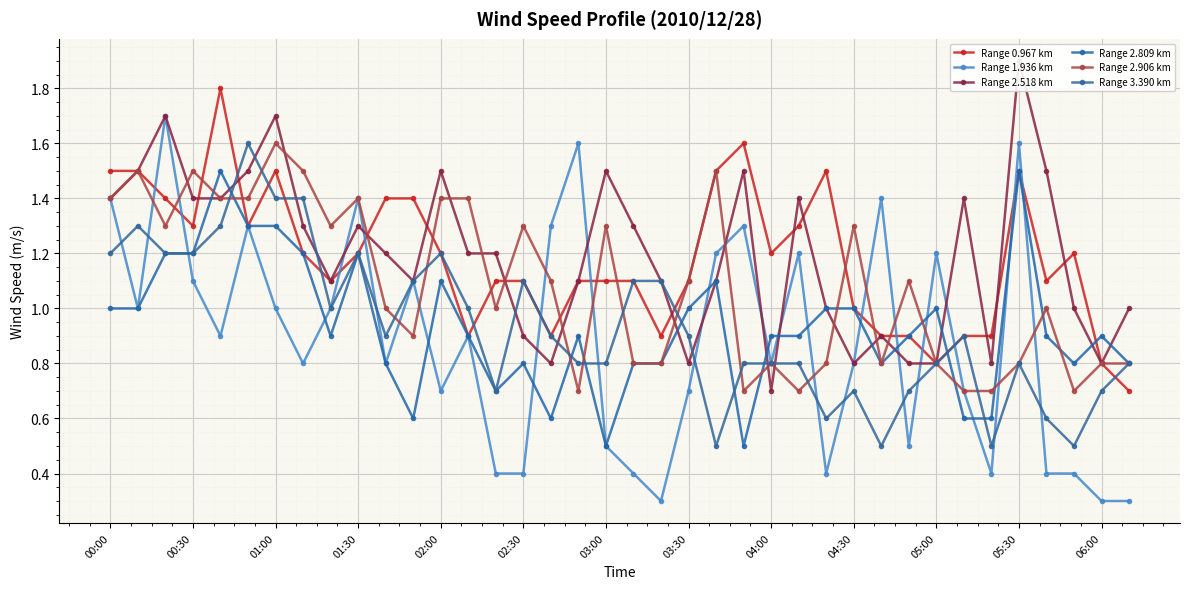

The Range 3.390 km series shows 0.8 at 23. True or false?

True